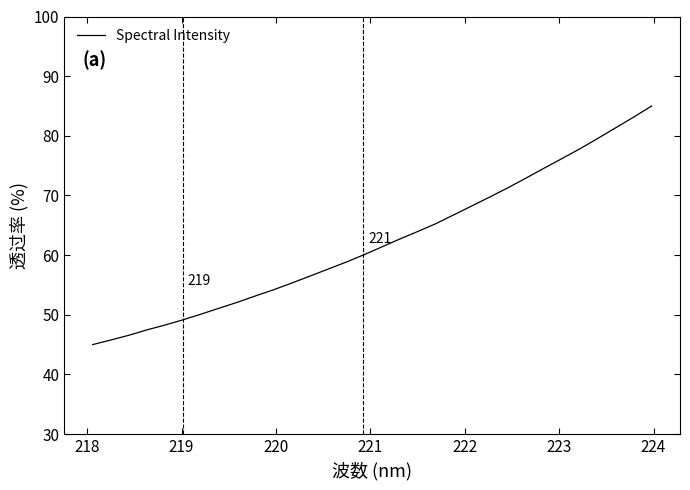

What is the difference between the maximum and minimum values?

40.0